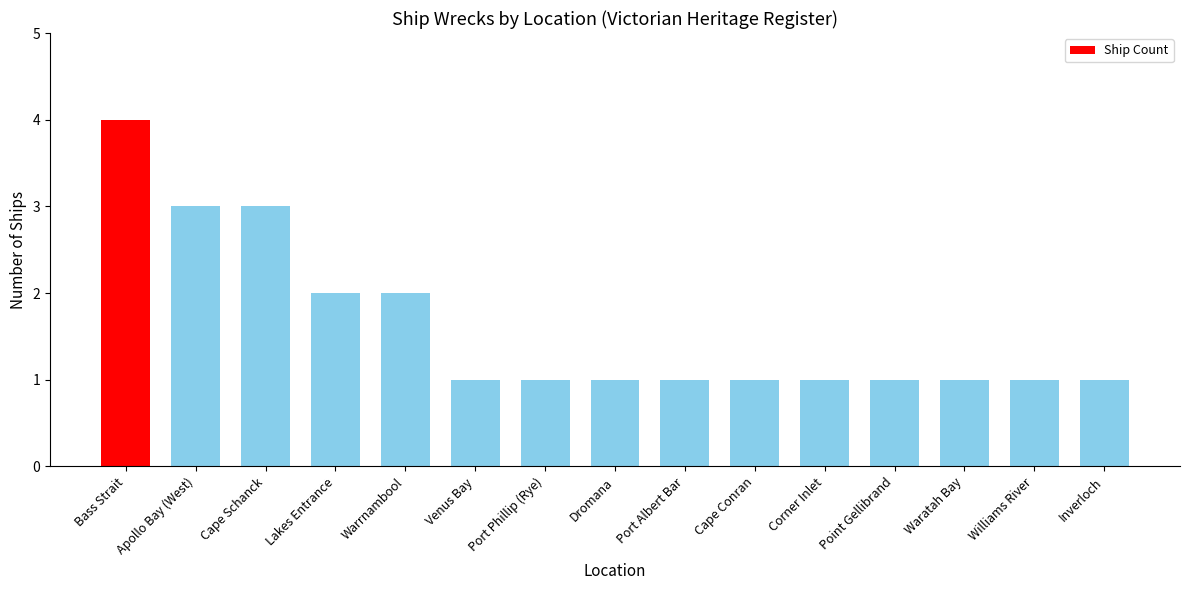

Reading left to right, extract all data points from this chart.

4	3	3	2	2	1	1	1	1	1	1	1	1	1	1